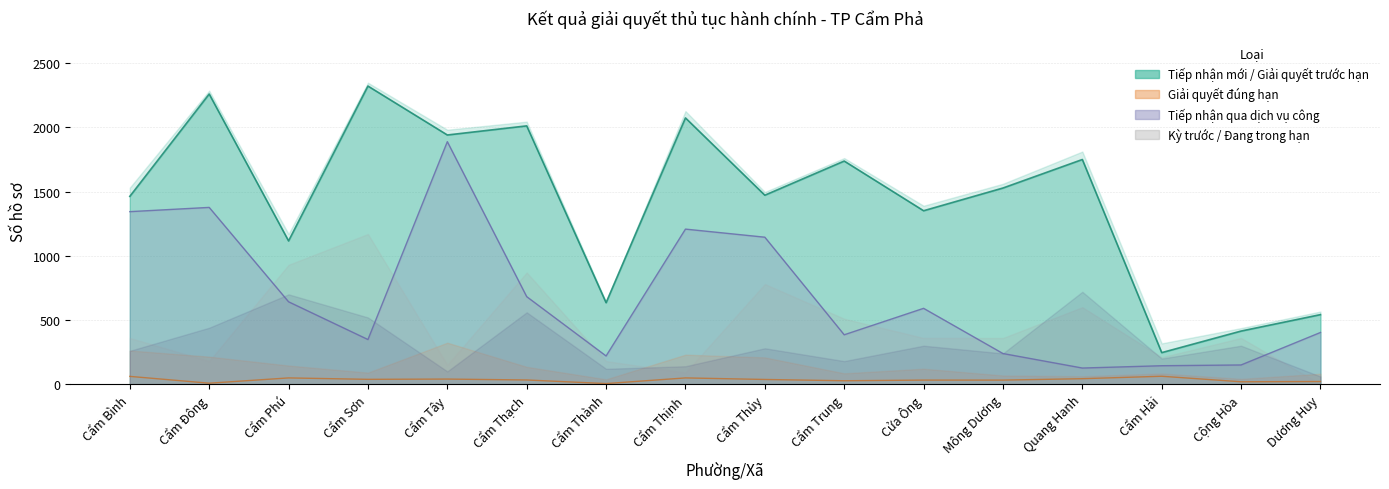

List the labels in order of Số hồ sơ giải quyết đúng hạn value, smallest first.

Cẩm Thành, Cẩm Đông, Cộng Hòa, Dương Huy, Cẩm Trung, Cửa Ông, Mông Dương, Cẩm Thạch, Cẩm Thủy, Cẩm Sơn, Cẩm Tây, Quang Hanh, Cẩm Phú, Cẩm Thịnh, Cẩm Bình, Cẩm Hải